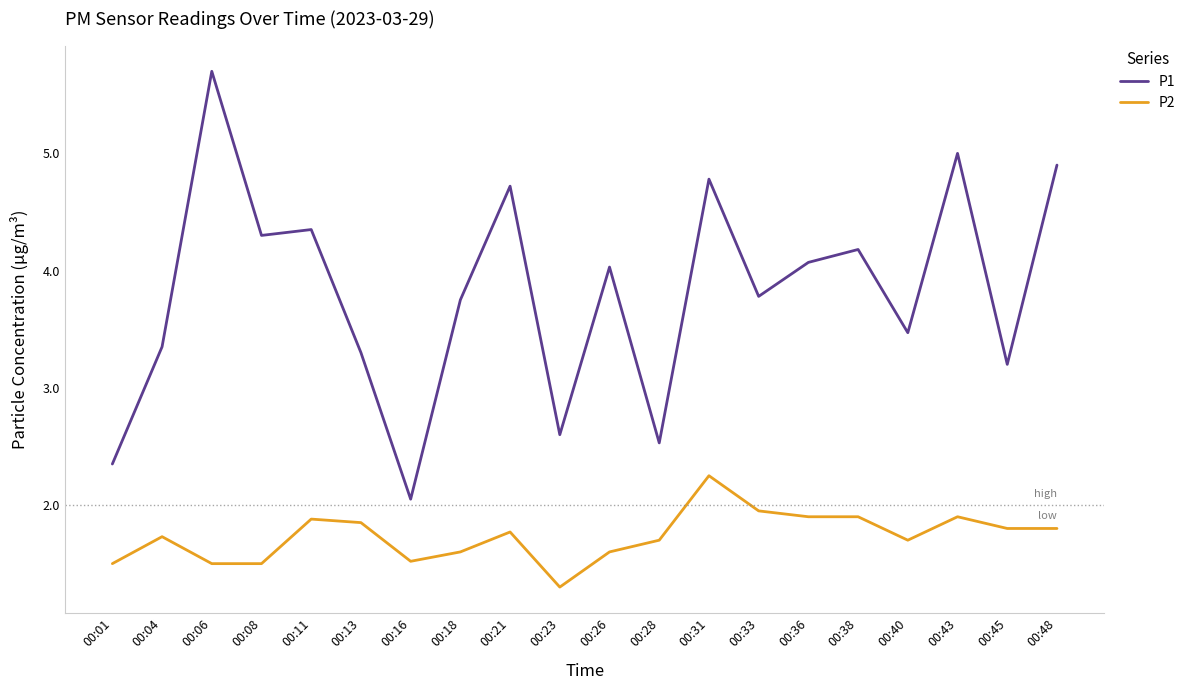

True or false: P1 and P2 intersect in this chart.

False